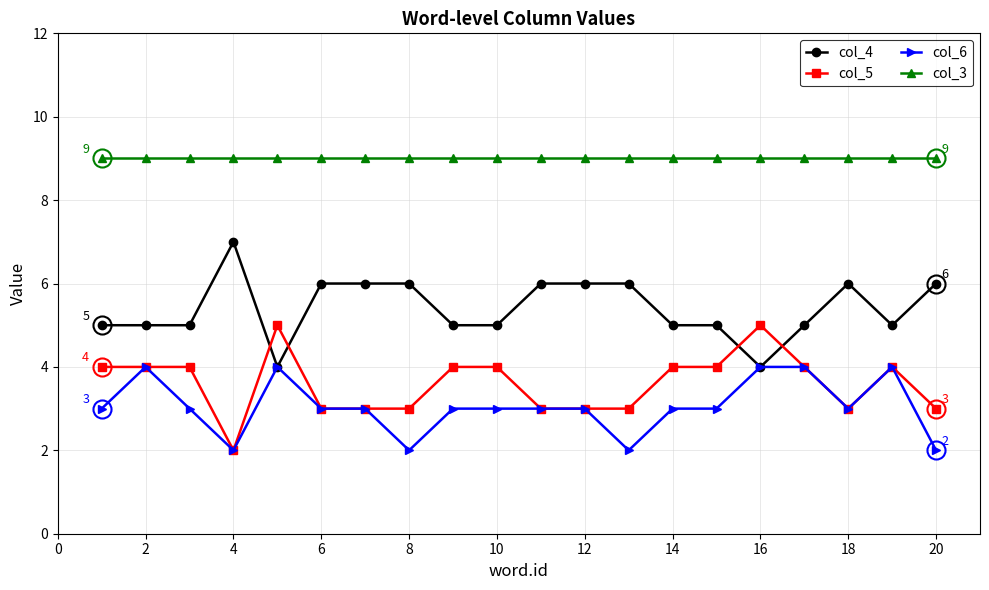

True or false: col_5 and col_3 cross at least once.

False